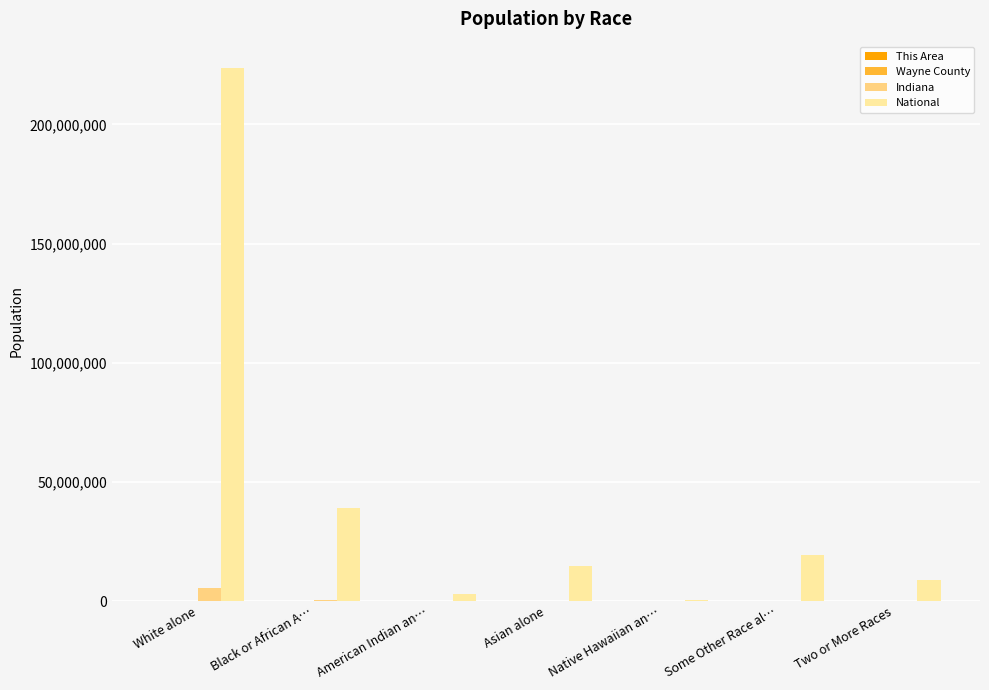

The value of National at White alone is 223553265. True or false?

True